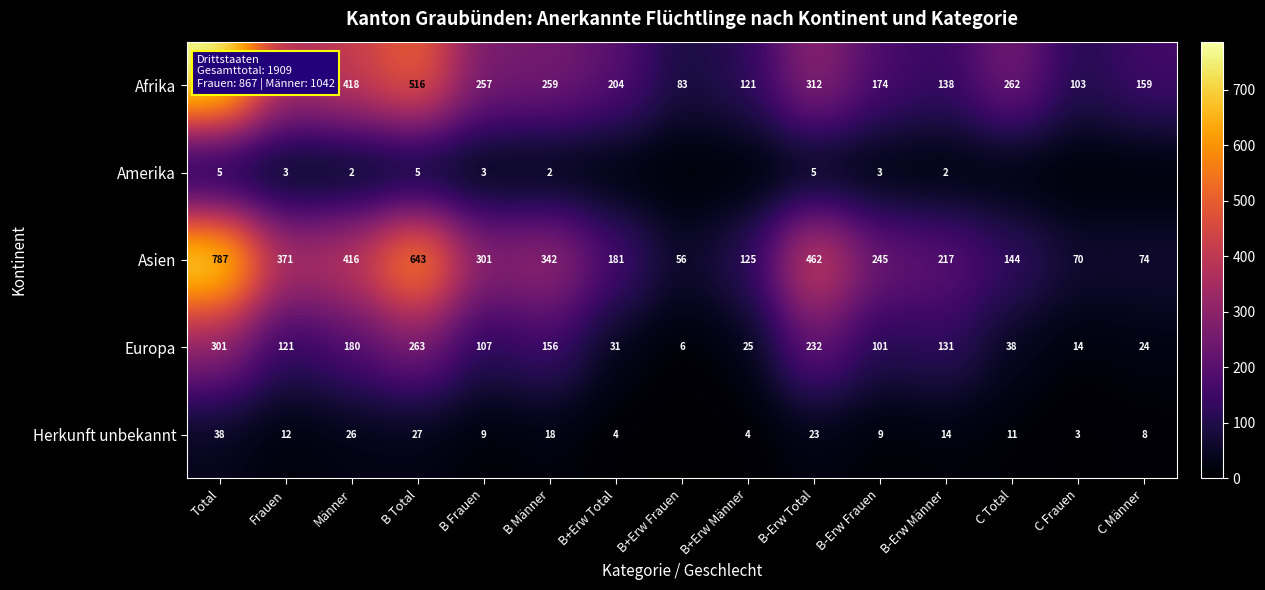

What is the difference between the highest and lowest values at C Frauen?

103